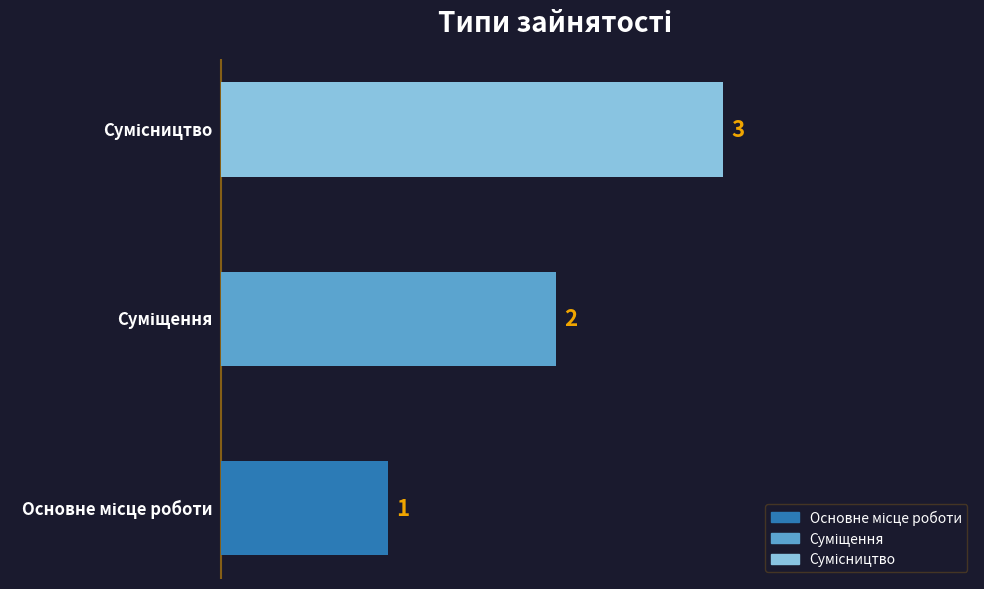

How many values are between 1 and 3?

3